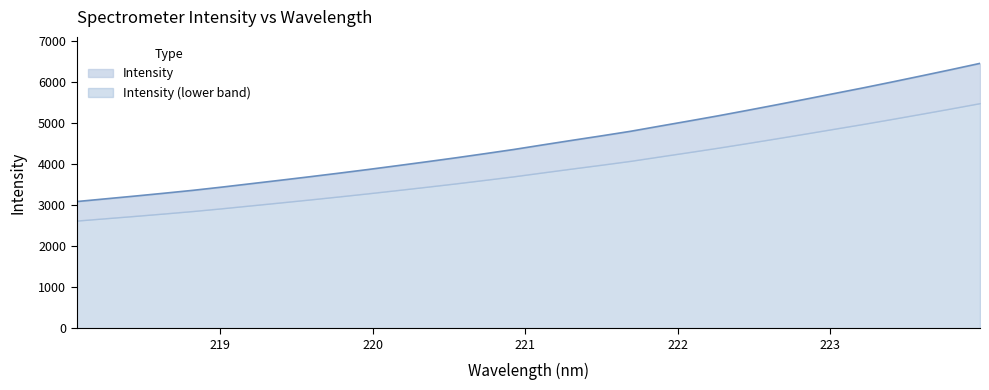

Is it true that the value at 221.6902 is 6273.5?

False